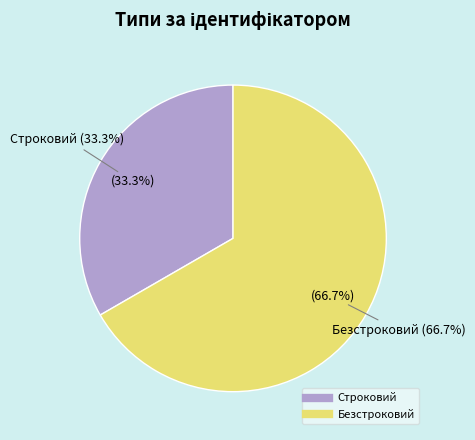

Does any single category account for the majority?

Yes